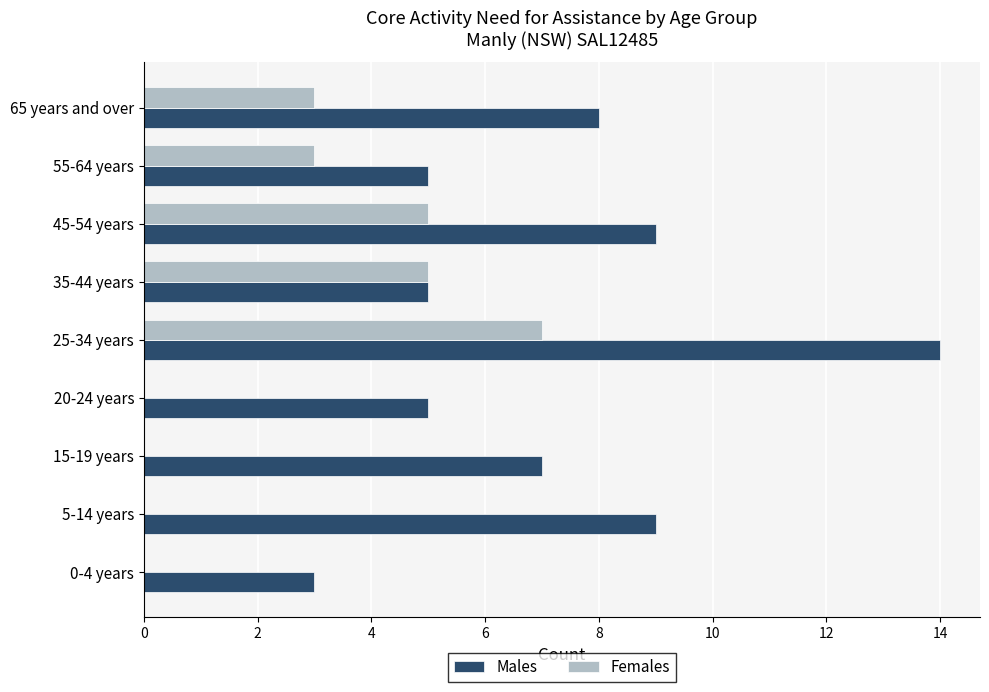

What are all the series names shown in the legend?

Males, Females